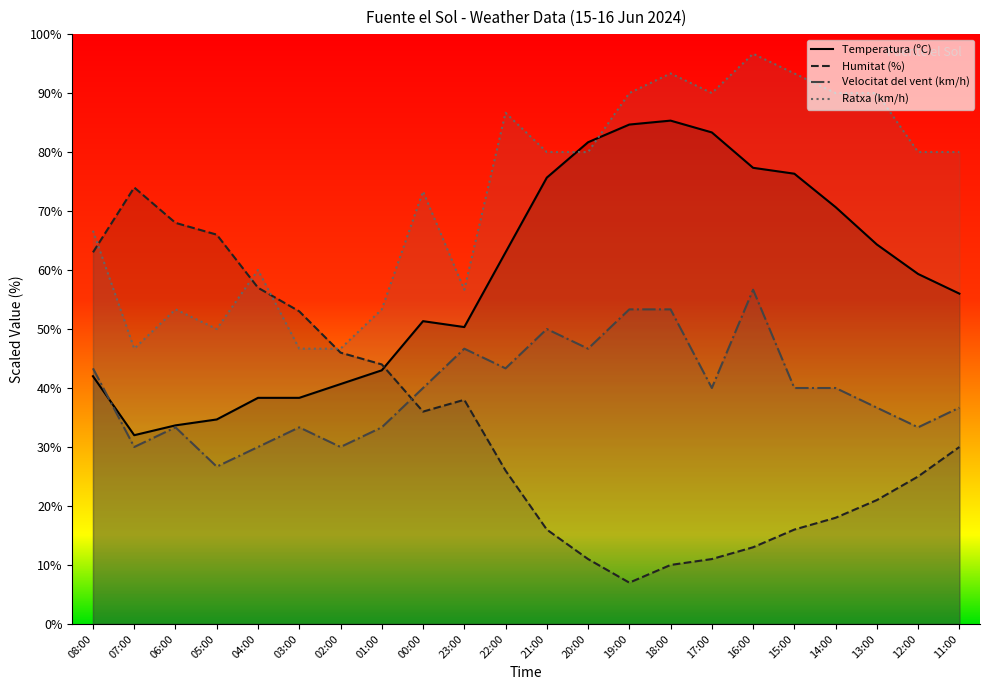

Which category has the highest value in the Temperatura (ºC) series?

18:00